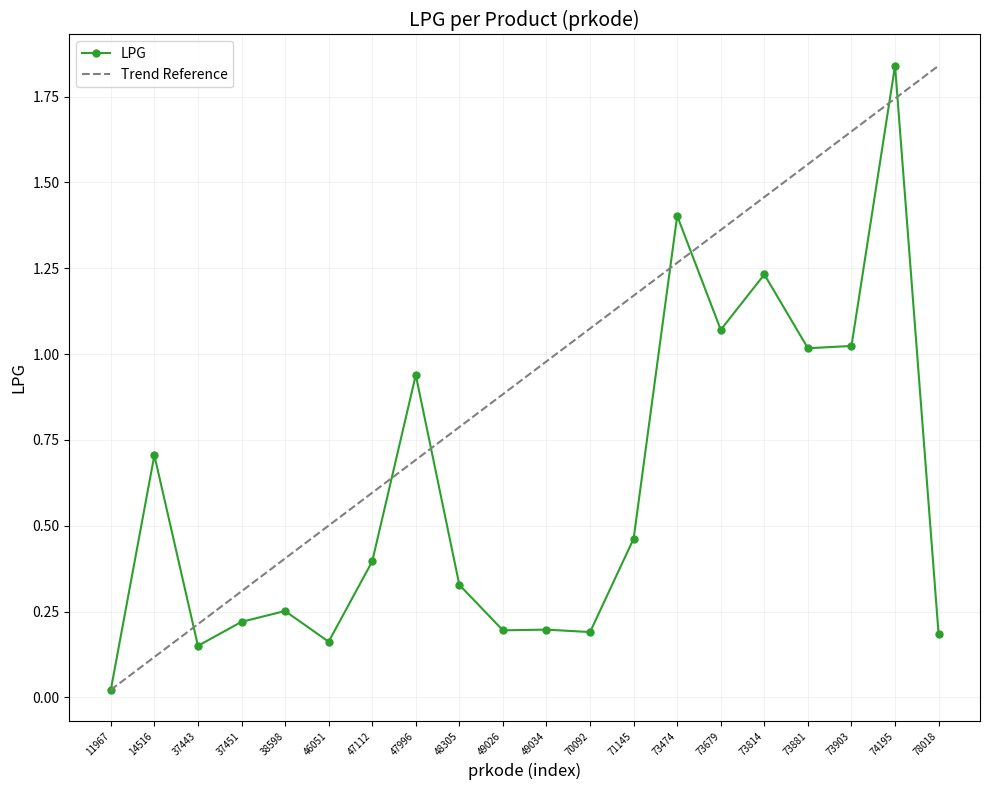

True or false: the data shows 0.3 at 48305.

True